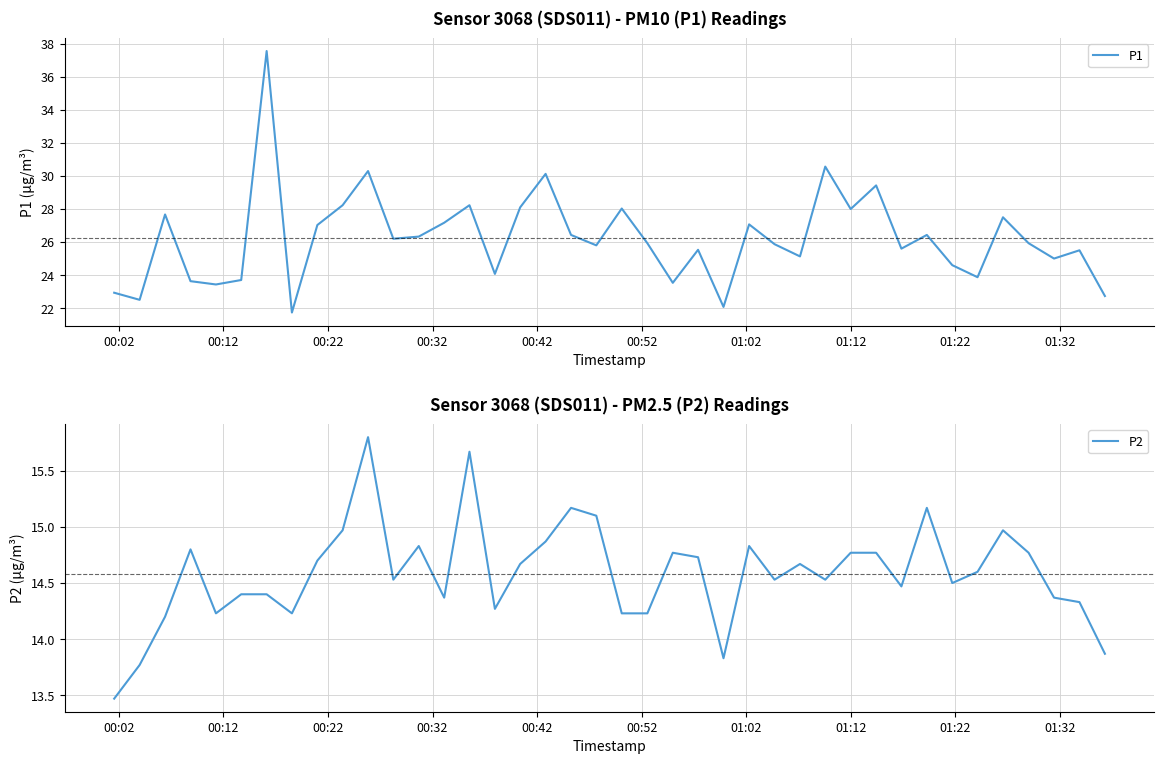

How many series are shown in this chart?

2